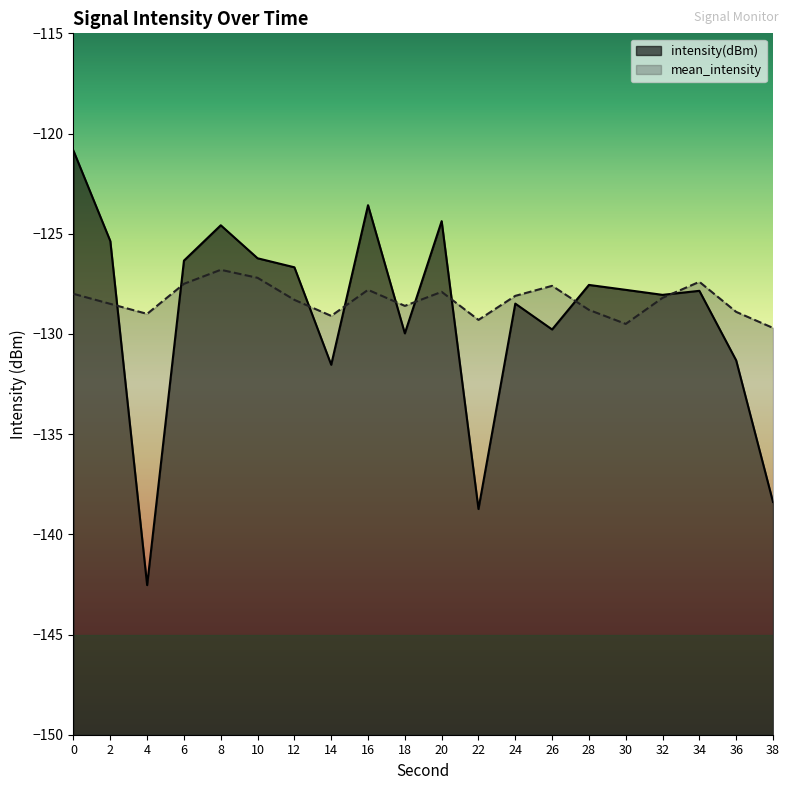

At which label does mean_intensity reach its peak?

8